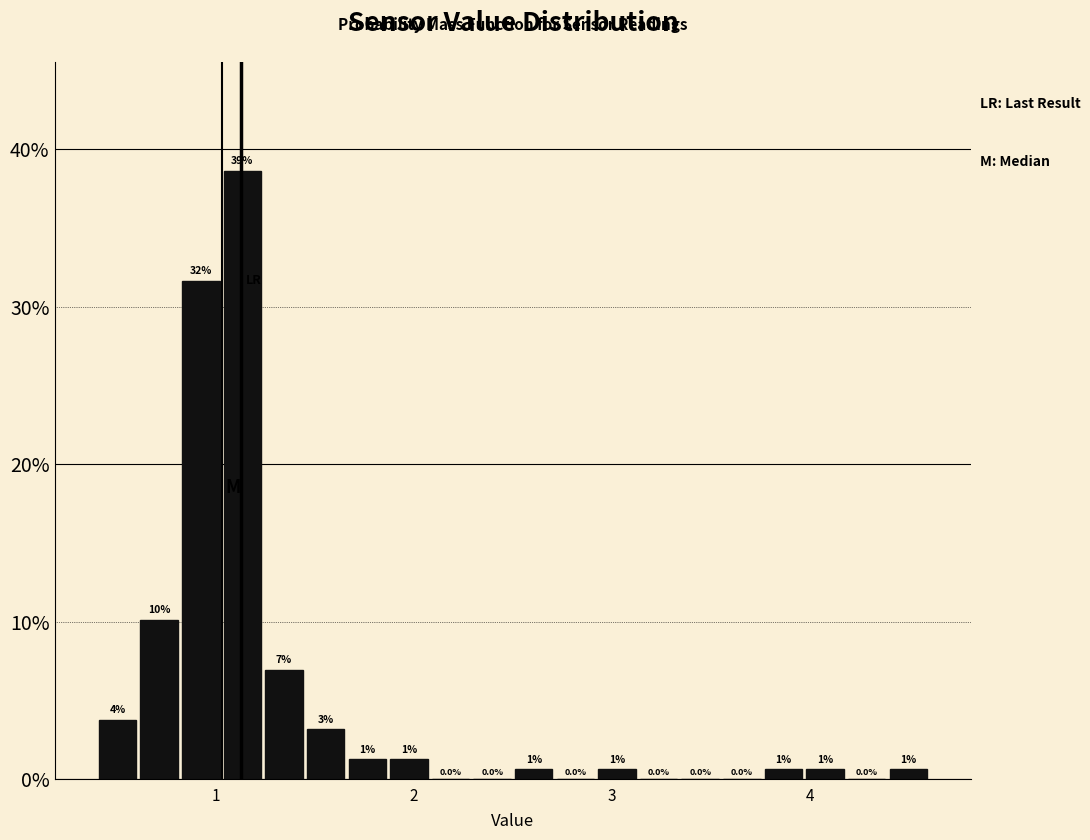

Read against the x-axis, roughly where is the centre of the tallest bar?

1.1